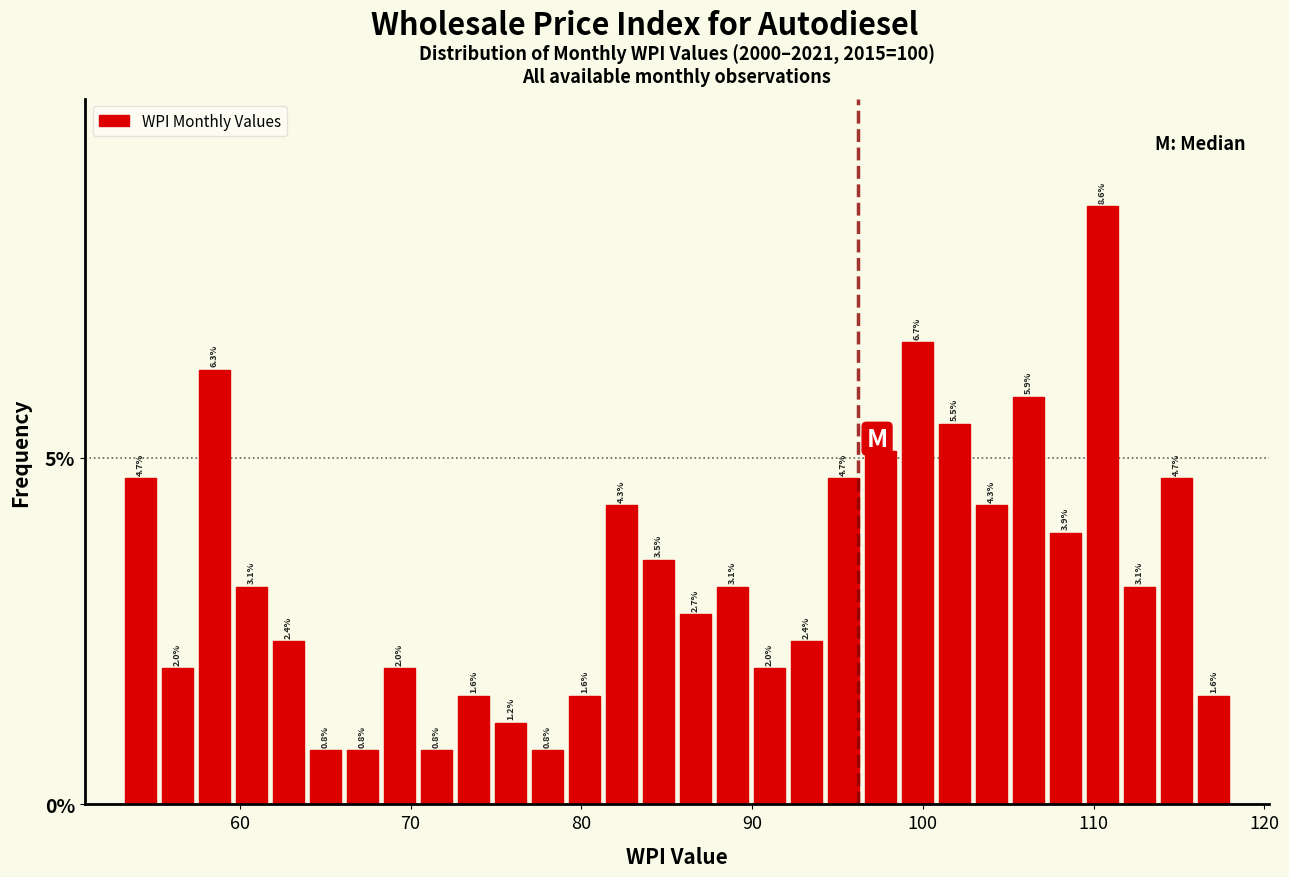

Around what value on the x-axis is the tallest bar? Give the approximate position of its centre, as read against the axis.

111